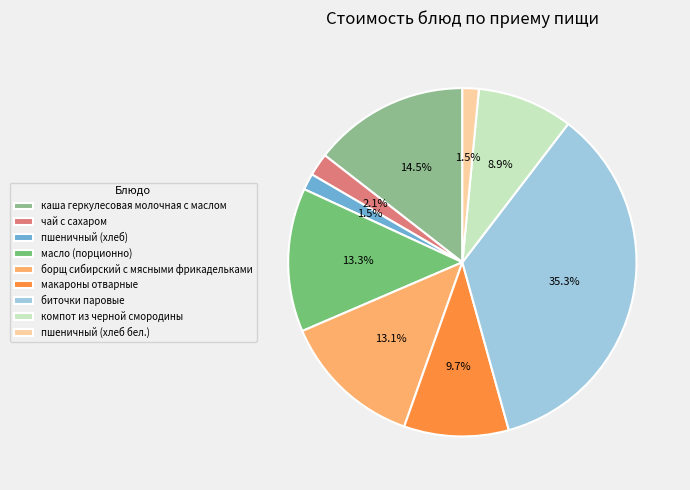

To the nearest percent, what is the combined percentage of борщ сибирский с мясными фрикадельками and чай с сахаром?

15%